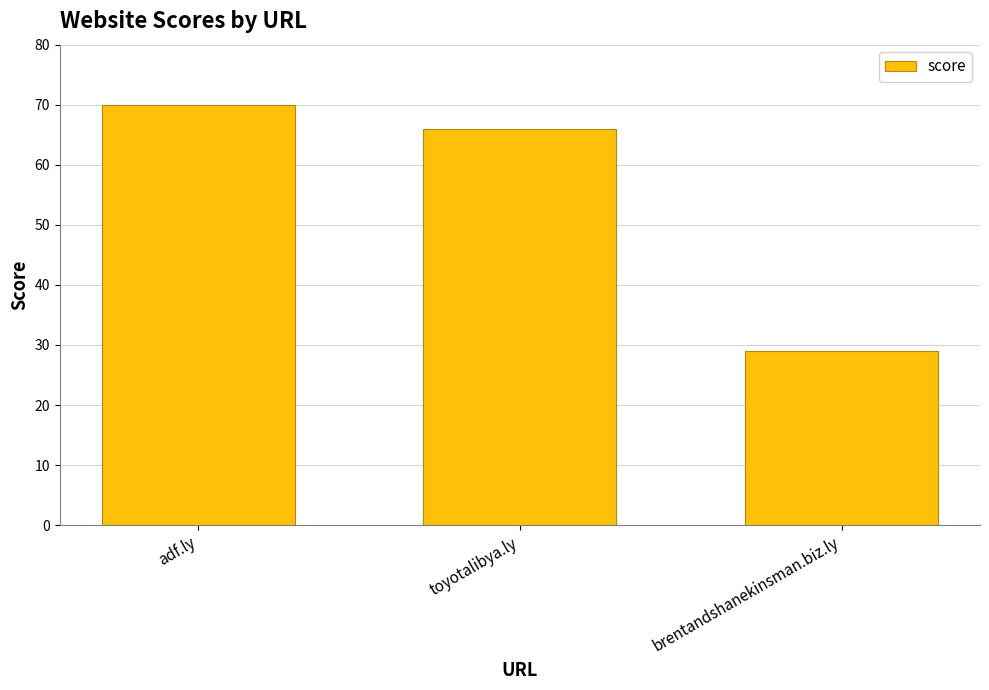

Reading right to left, list all the values displayed in this chart.

brentandshanekinsman.biz.ly=29	toyotalibya.ly=66	adf.ly=70